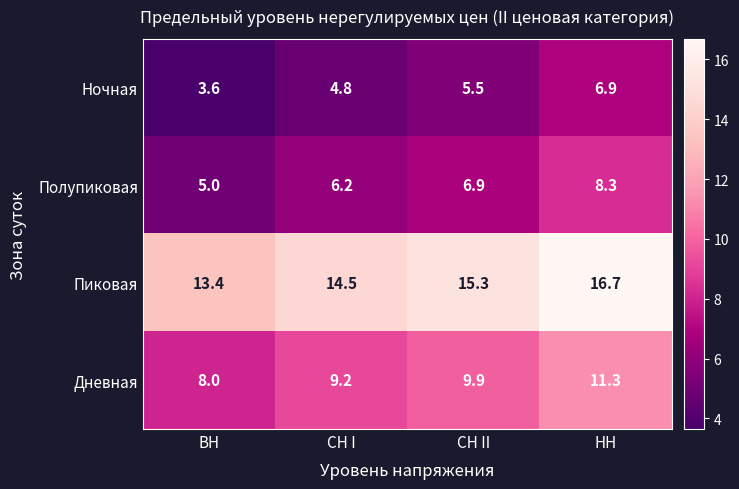

What is the difference between the highest and lowest values at НН?

9.8